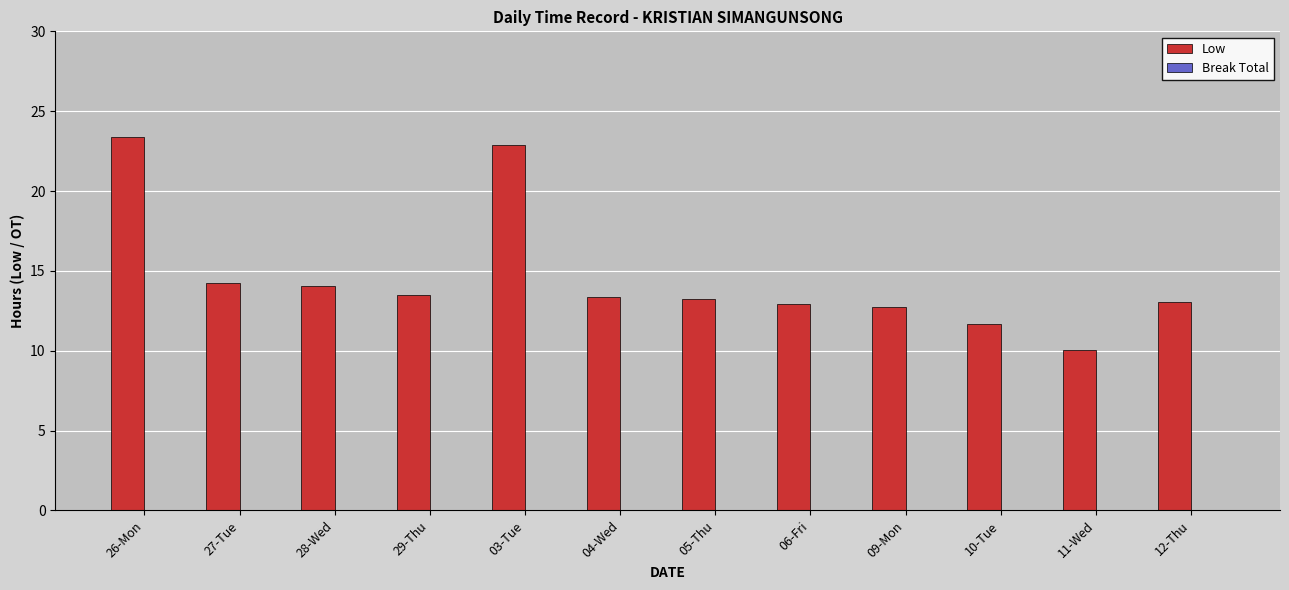

The chart shows a value of 14.0 at 28-Wed. True or false?

True